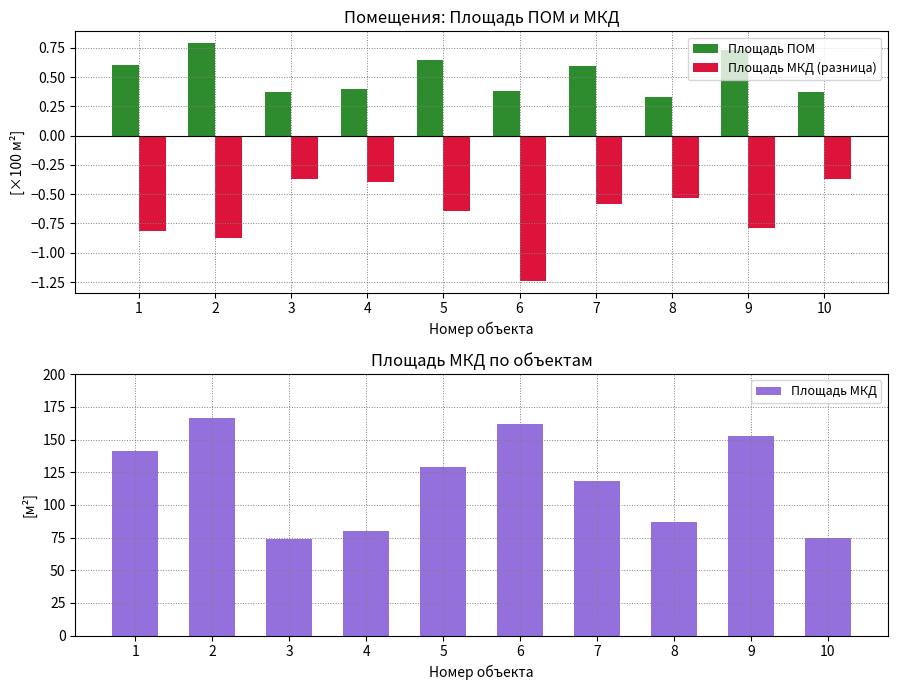

How many data points does each series have?

10